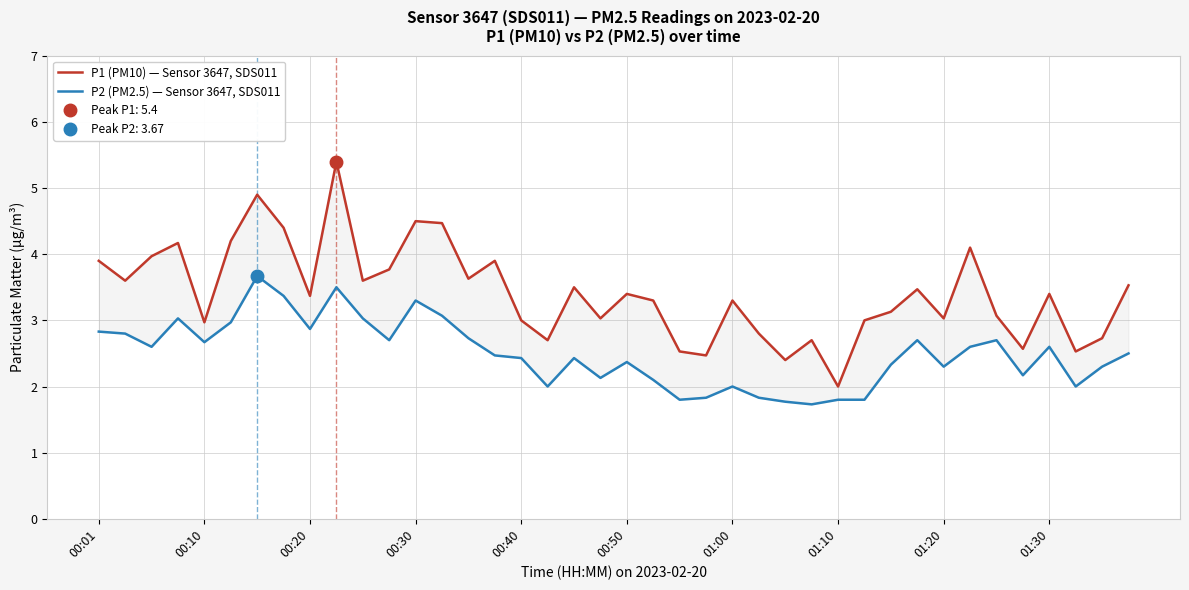

Where is P2 (PM2.5) — Sensor 3647, SDS011 nearest to the value 2?

17